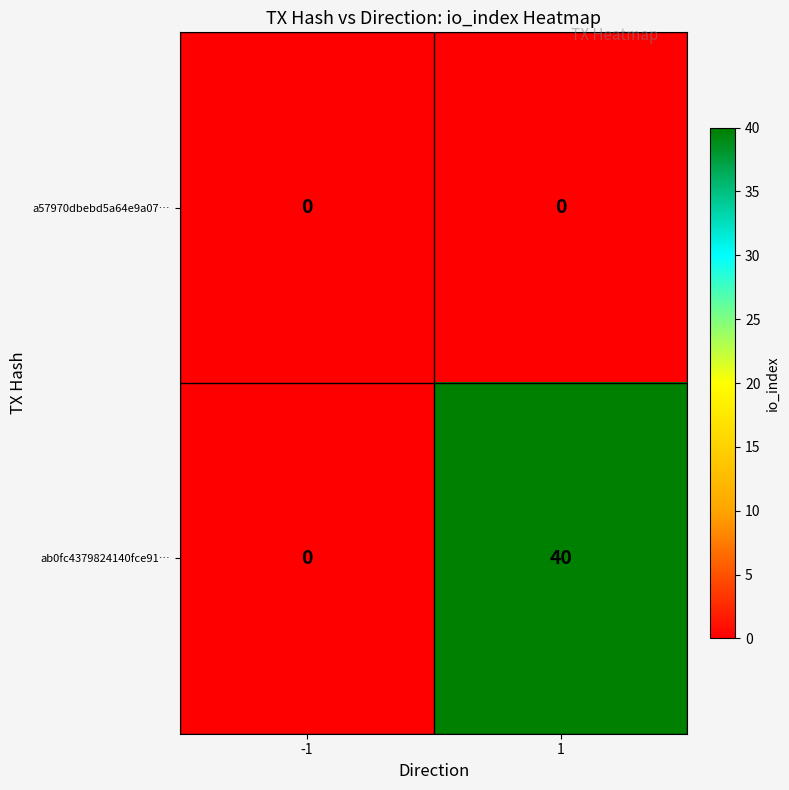

The a57970dbebd5a64e9a07… series shows 0 at -1. True or false?

True